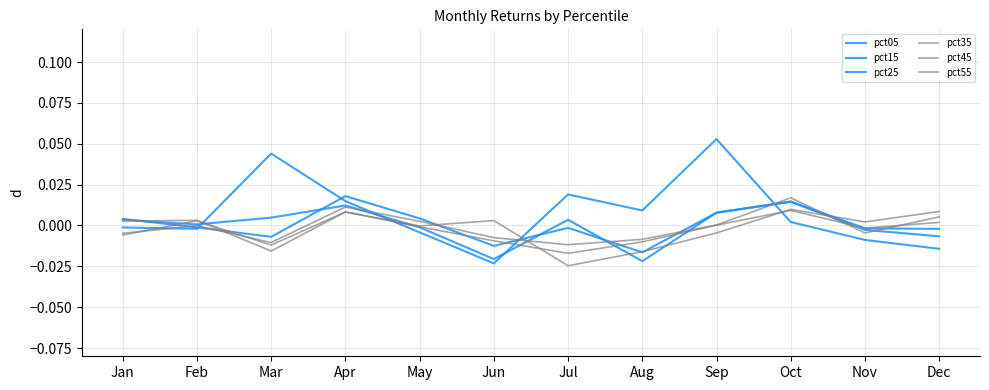

Reading left to right, transcribe all the data shown in this chart.

pct05: Jan=-0.0	Feb=-0.0	Mar=0.0	Apr=0.0	May=-0.0	Jun=-0.0	Jul=0.0	Aug=0.0	Sep=0.1	Oct=0.0	Nov=-0.0	Dec=-0.0
pct15: Jan=0.0	Feb=0.0	Mar=0.0	Apr=0.0	May=-0.0	Jun=-0.0	Jul=0.0	Aug=-0.0	Sep=0.0	Oct=0.0	Nov=-0.0	Dec=-0.0
pct25: Jan=0.0	Feb=-0.0	Mar=-0.0	Apr=0.0	May=0.0	Jun=-0.0	Jul=-0.0	Aug=-0.0	Sep=0.0	Oct=0.0	Nov=-0.0	Dec=-0.0
pct35: Jan=-0.0	Feb=-0.0	Mar=-0.0	Apr=0.0	May=0.0	Jun=-0.0	Jul=-0.0	Aug=-0.0	Sep=0.0	Oct=0.0	Nov=-0.0	Dec=0.0
pct45: Jan=0.0	Feb=0.0	Mar=-0.0	Apr=0.0	May=-0.0	Jun=-0.0	Jul=-0.0	Aug=-0.0	Sep=0.0	Oct=0.0	Nov=-0.0	Dec=0.0
pct55: Jan=-0.0	Feb=0.0	Mar=-0.0	Apr=0.0	May=-0.0	Jun=0.0	Jul=-0.0	Aug=-0.0	Sep=-0.0	Oct=0.0	Nov=0.0	Dec=0.0